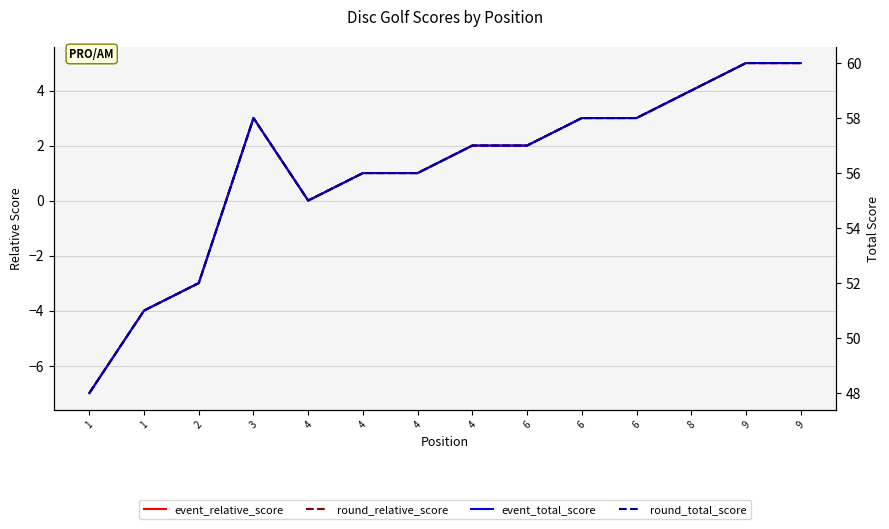

Reading left to right, what are all the values shown in this chart?

event_relative_score: -7	-4	-3	3	0	1	1	2	2	3	3	4	5	5
round_relative_score: -7	-4	-3	3	0	1	1	2	2	3	3	4	5	5
event_total_score: 48	51	52	58	55	56	56	57	57	58	58	59	60	60
round_total_score: 48	51	52	58	55	56	56	57	57	58	58	59	60	60